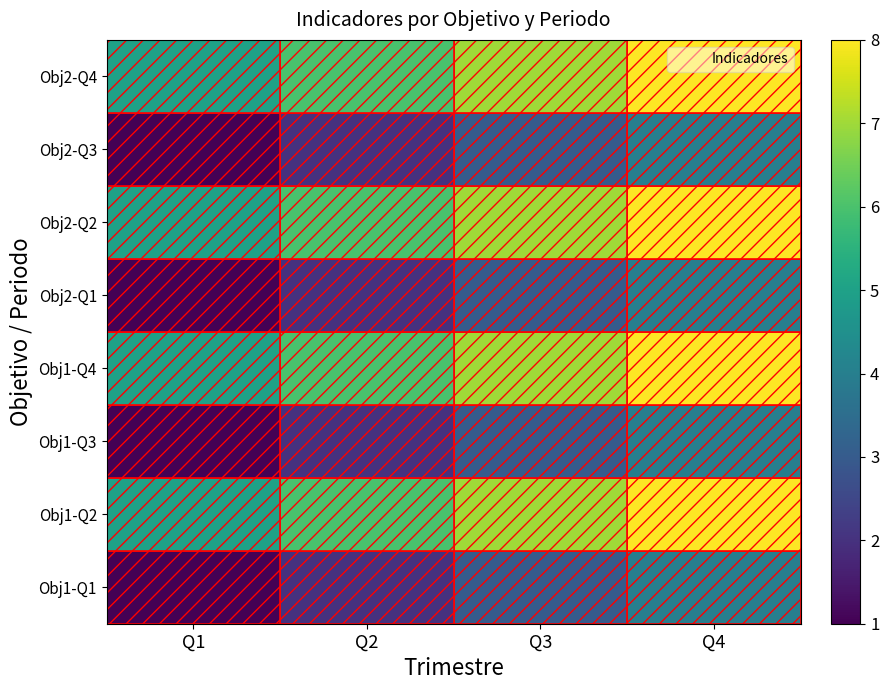

Which label corresponds to the smallest value in the chart?

Q1